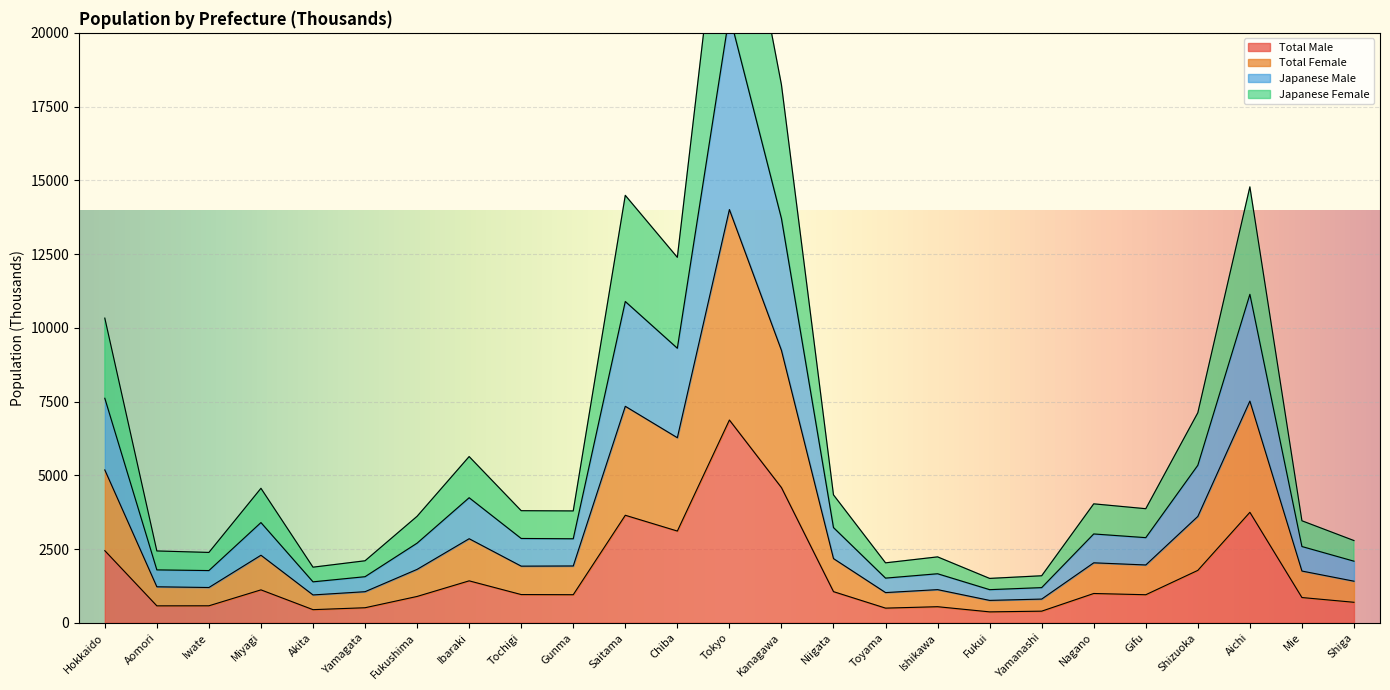

Which series has the largest total across all categories?

Total Female